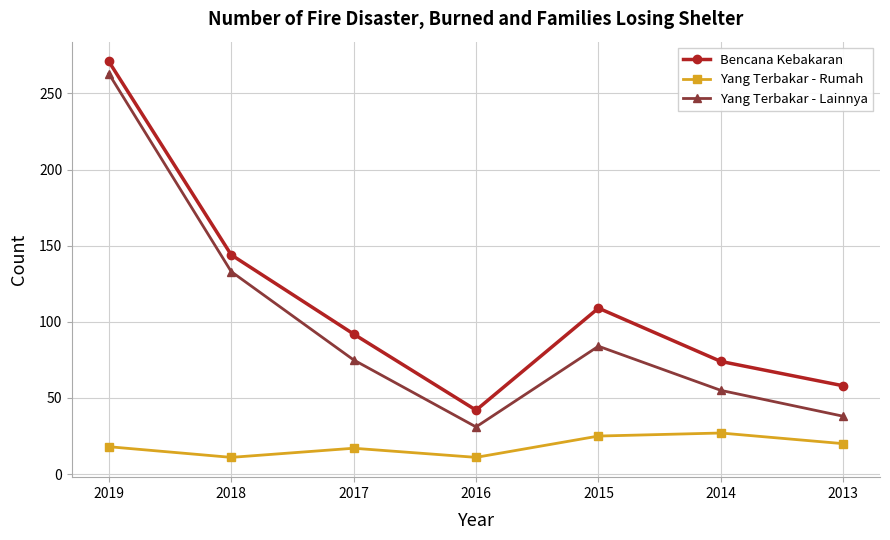

Is this an area chart (filled region under the line)?

No